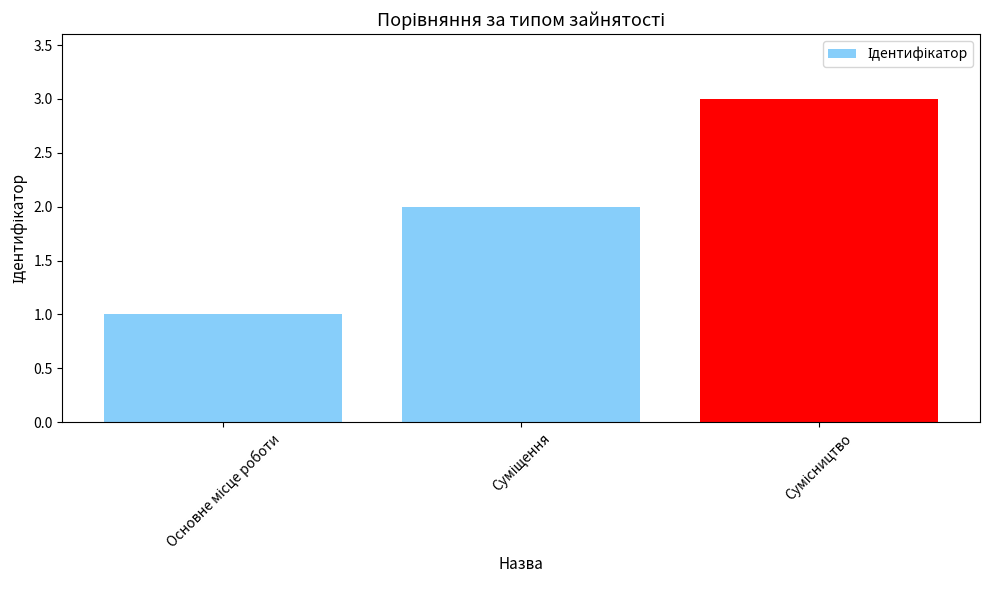

What is the greatest value displayed?

3